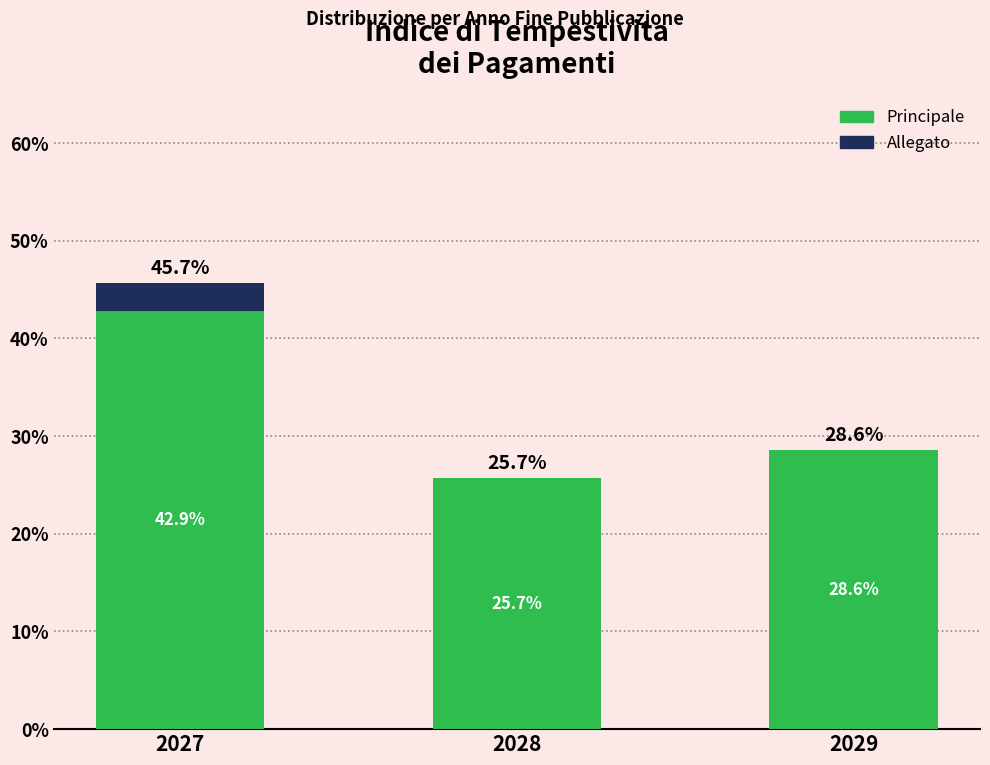

Reading right to left, transcribe the values for Principale.

2029=28.6	2028=25.7	2027=42.9